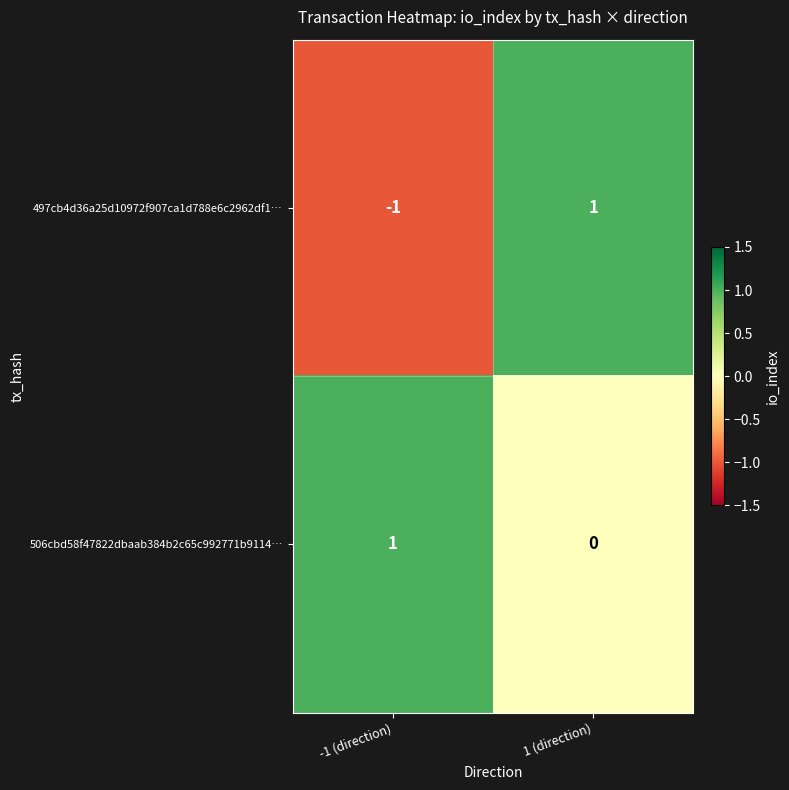

The 497cb4d36a25d10972f907ca1d788e6c2962df1… series shows -2 at -1 (direction). True or false?

False